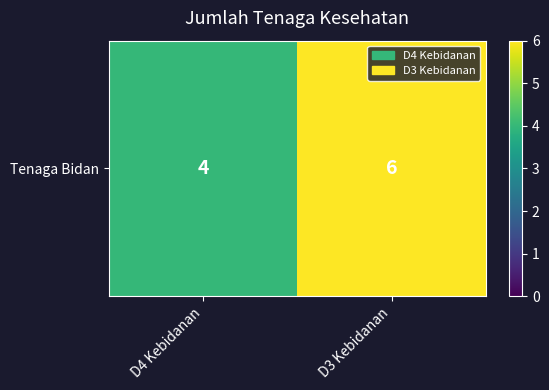

What is the average value?

5